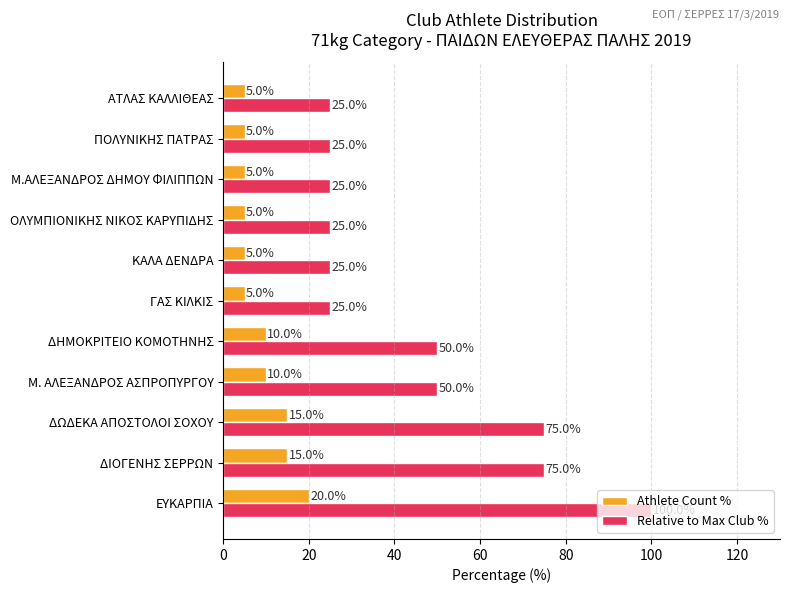

What is the smallest value displayed?

5